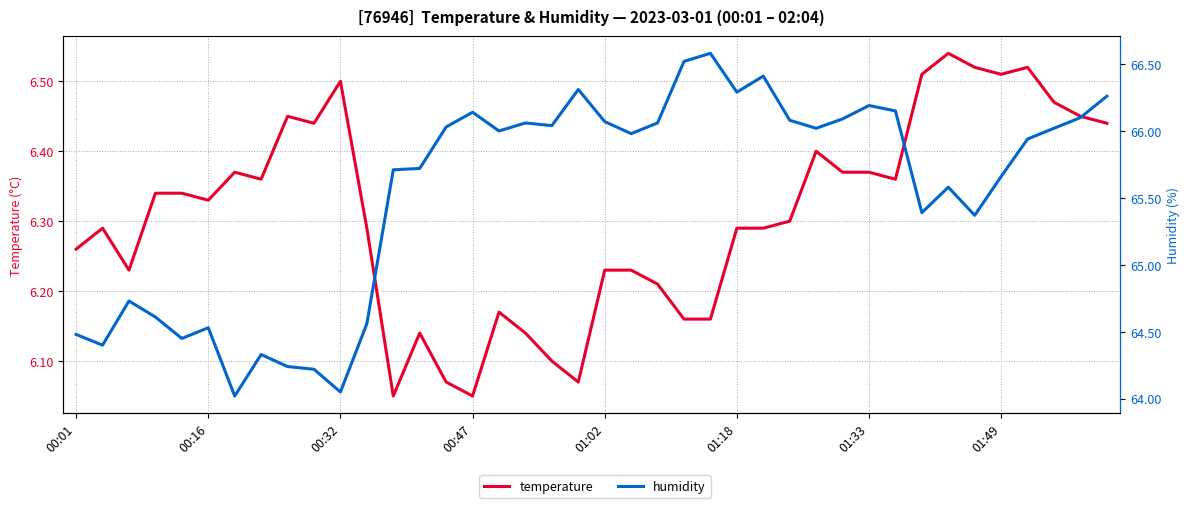

True or false: temperature has more than 1 points higher than both neighbors.

True